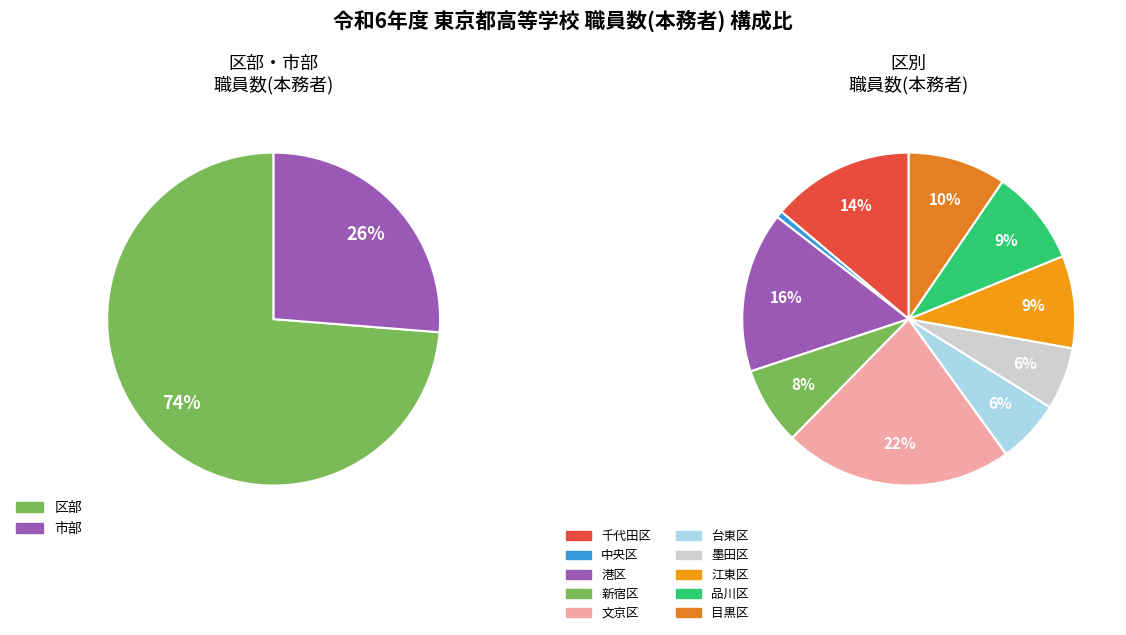

Is there any slice that represents more than half of the pie?

Yes